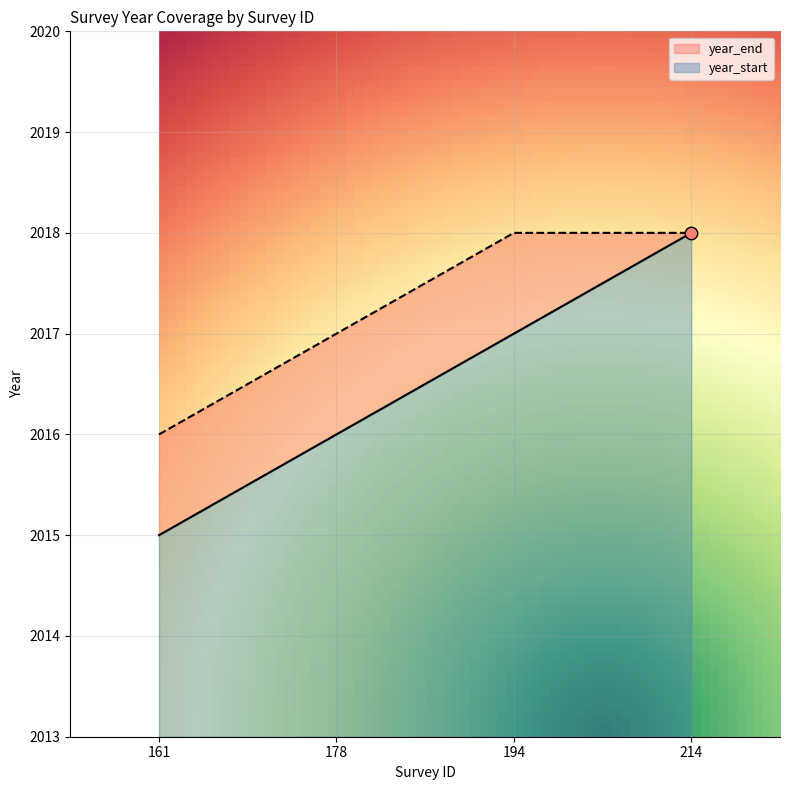

What is the total value across all series at 194?

4035